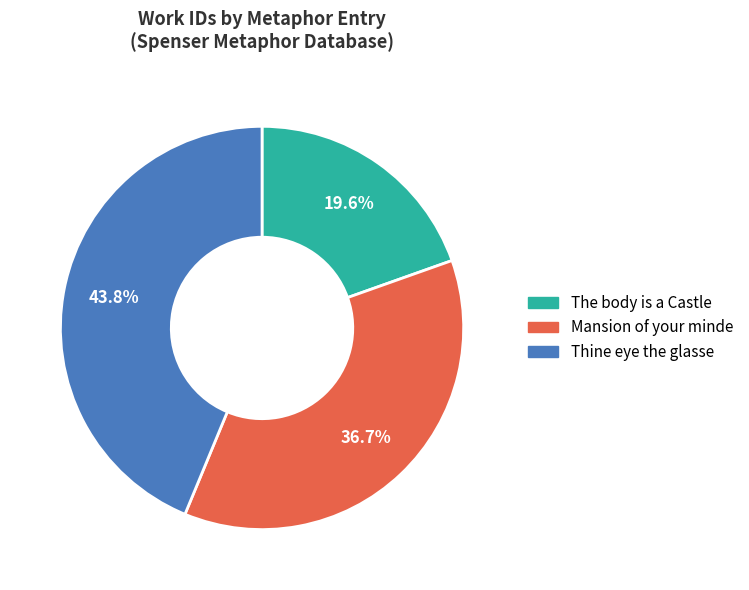

Does Thine eye the glasse account for over 50% of the chart?

No